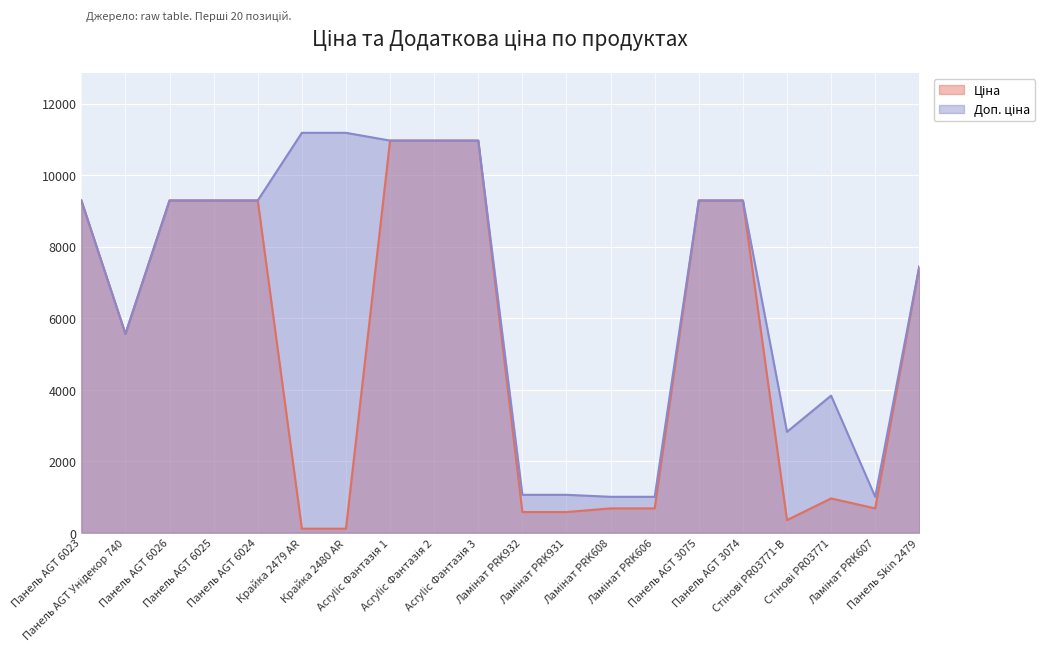

What is the label of the 11th point from the left?

Ламінат PRK932